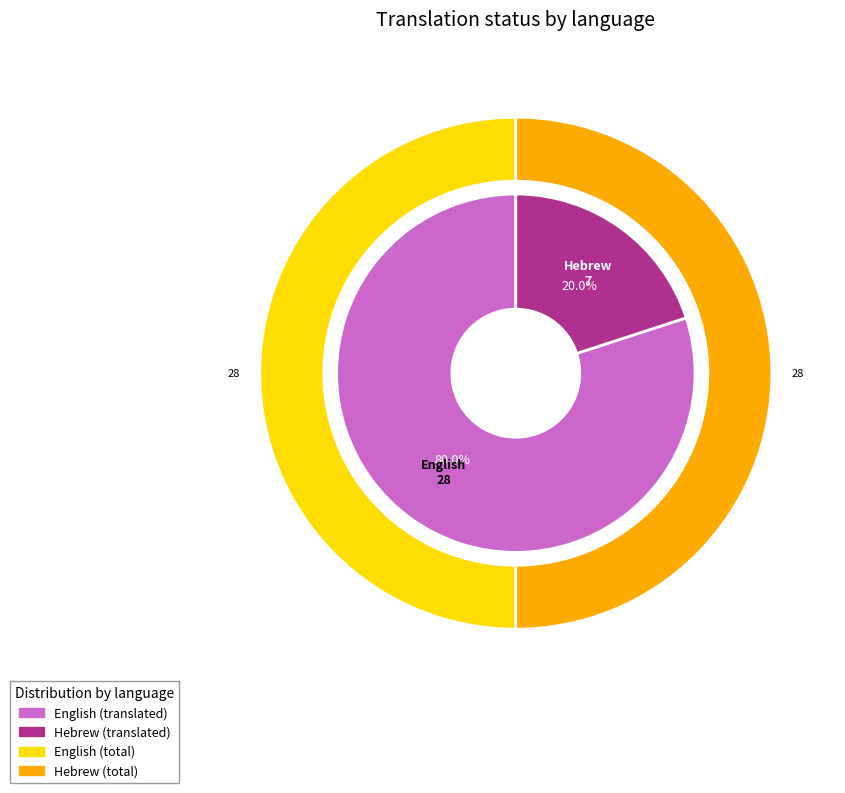

Approximately how many times larger is the value at Hebrew compared to English?

0.2